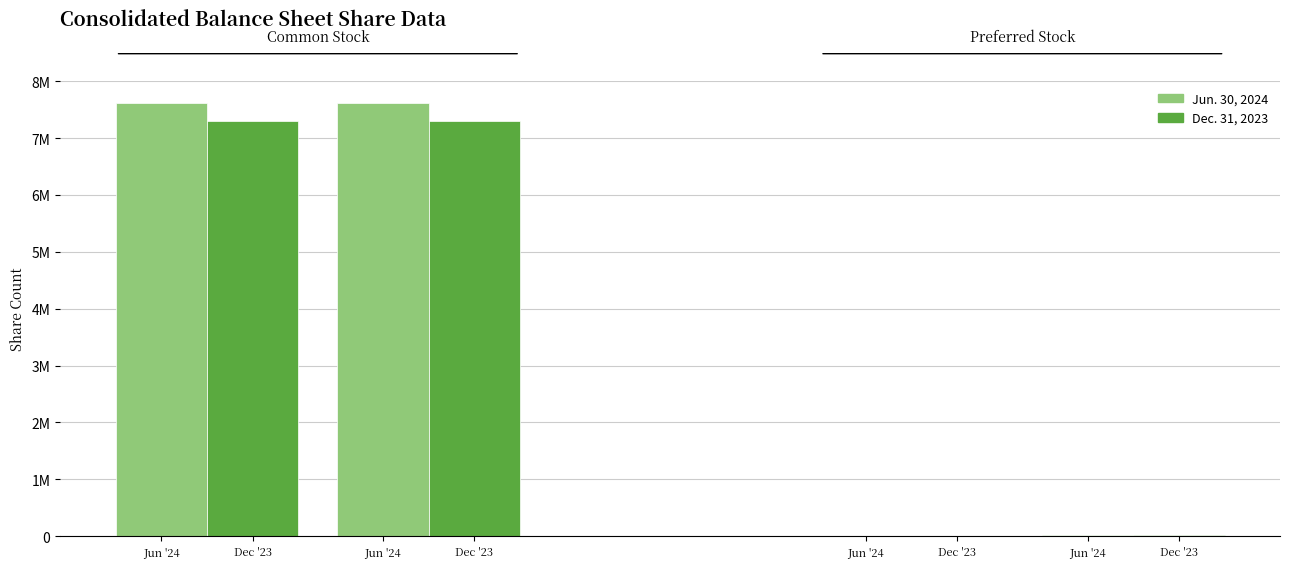

Is it true that Dec. 31, 2023 equals 1299 at Series D shares outstanding?

True